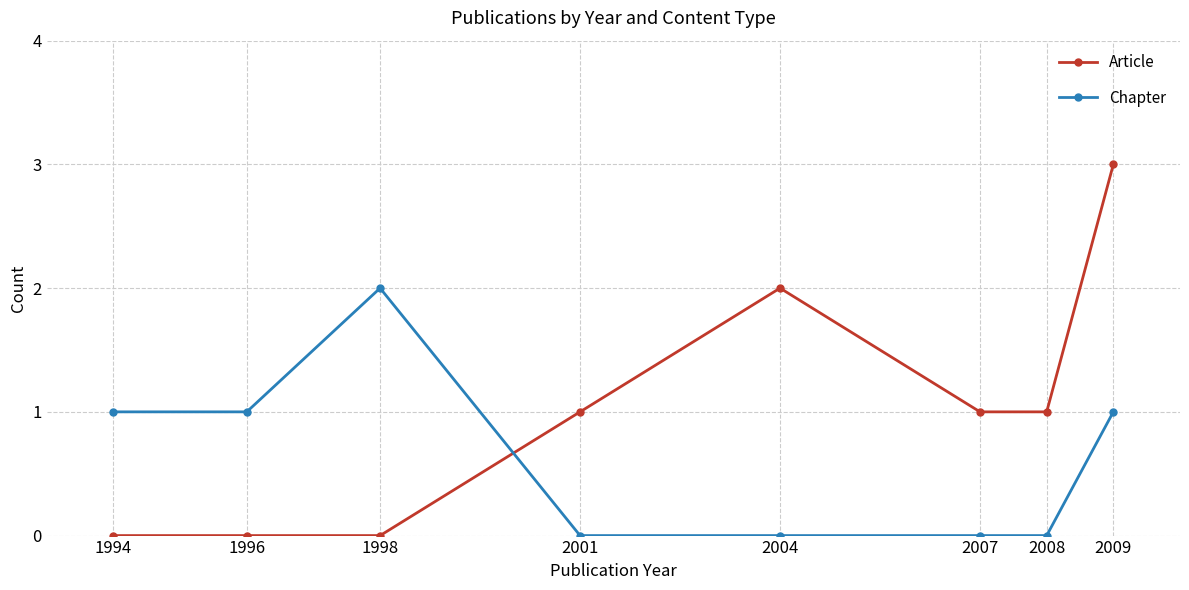

Which series has the largest total across all categories?

Article